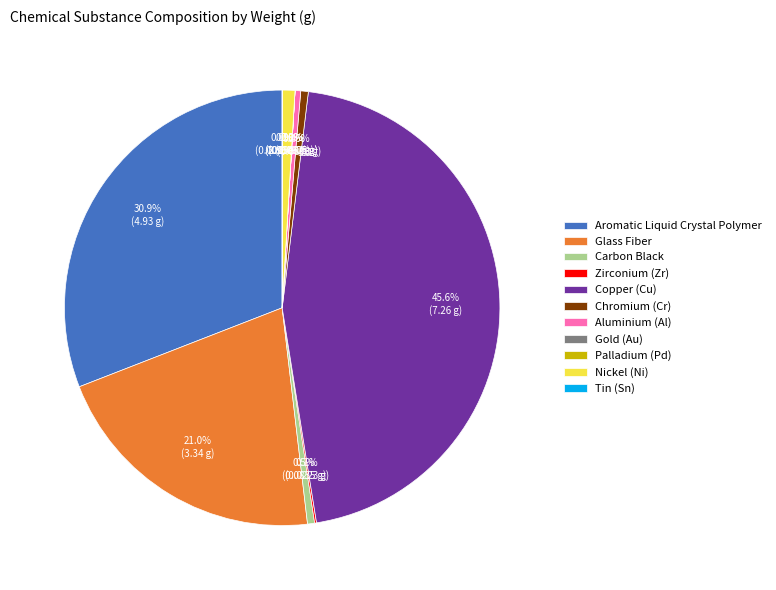

The Copper (Cu) slice represents 35% of the pie. True or false?

False